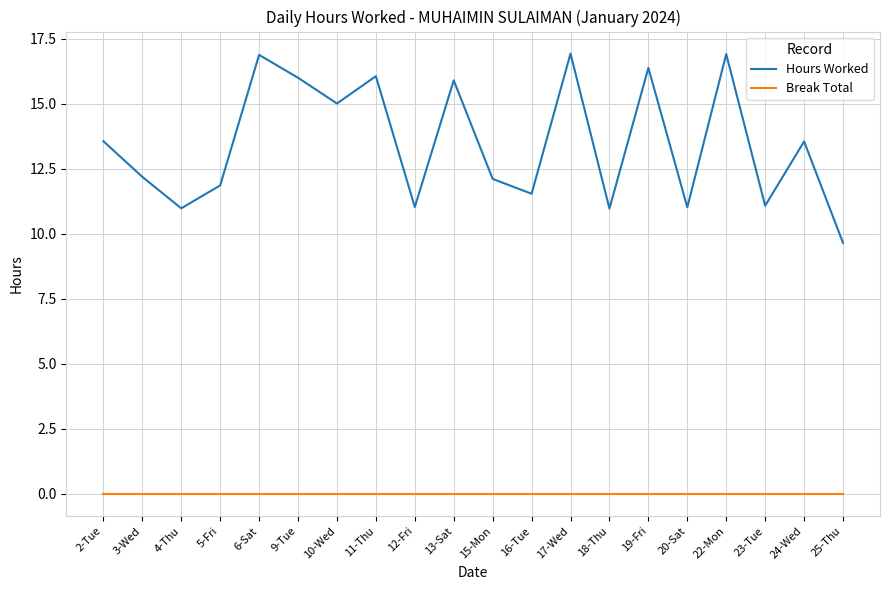

Rank the series at 3-Wed from highest to lowest value.

Hours Worked, Break Total